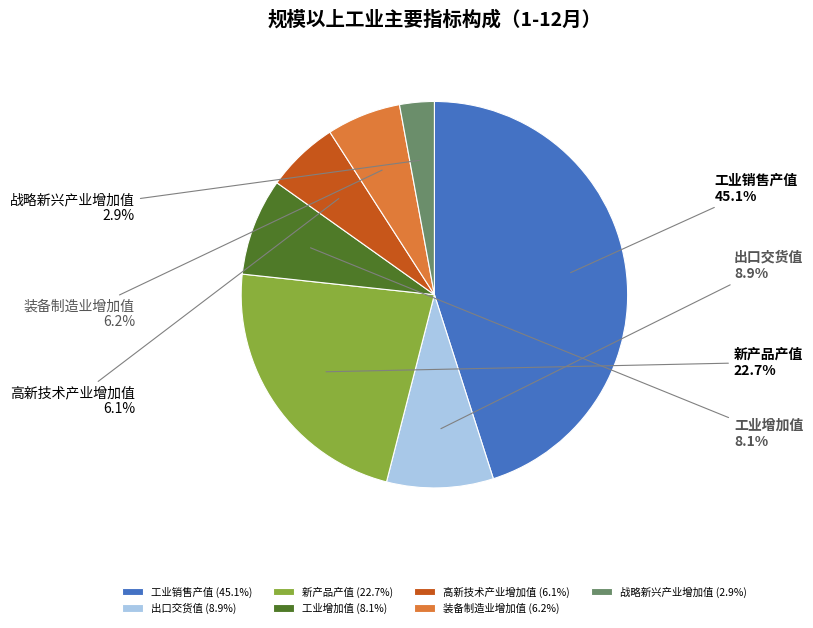

To the nearest percent, what portion does 新产品产值 represent?

23%